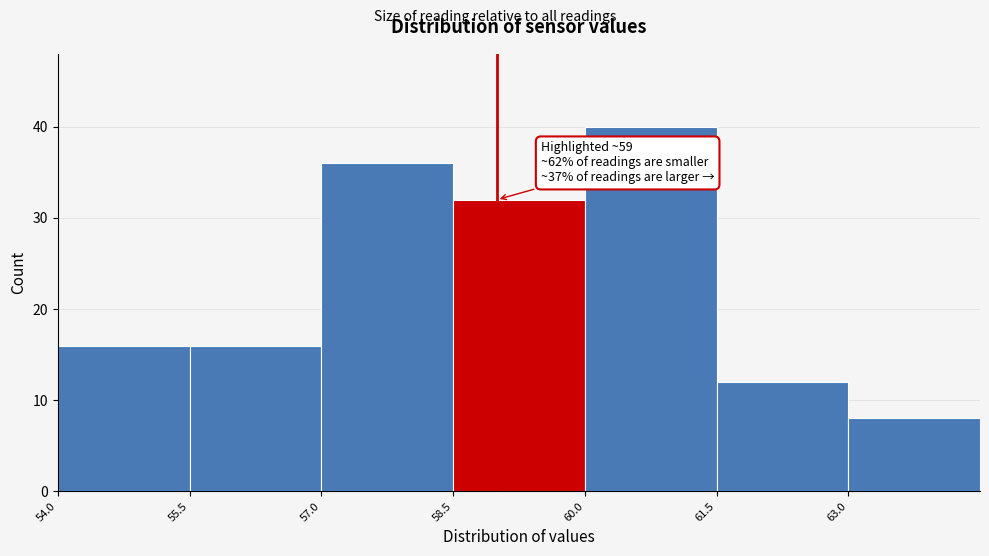

Which range on the x-axis has the tallest bar?

60.0 to 61.5